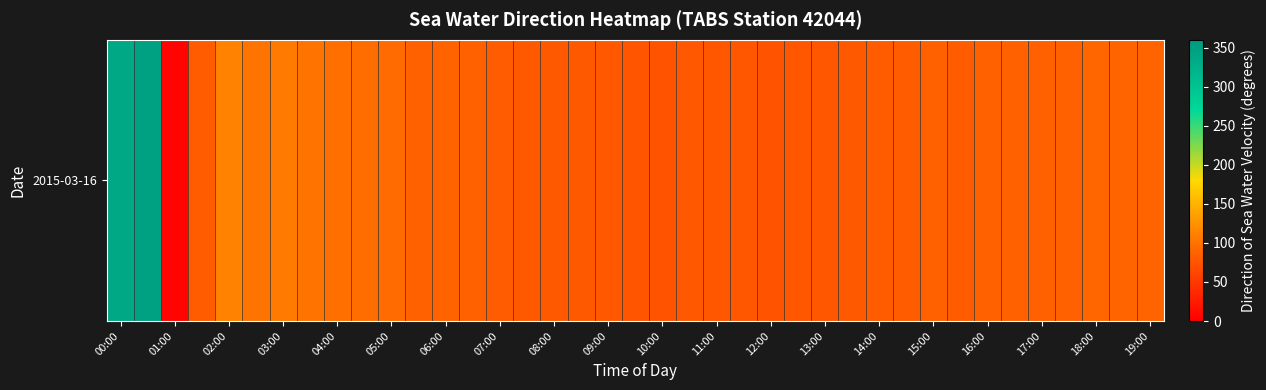

True or false: the data shows 106.3 at 03:00.

True